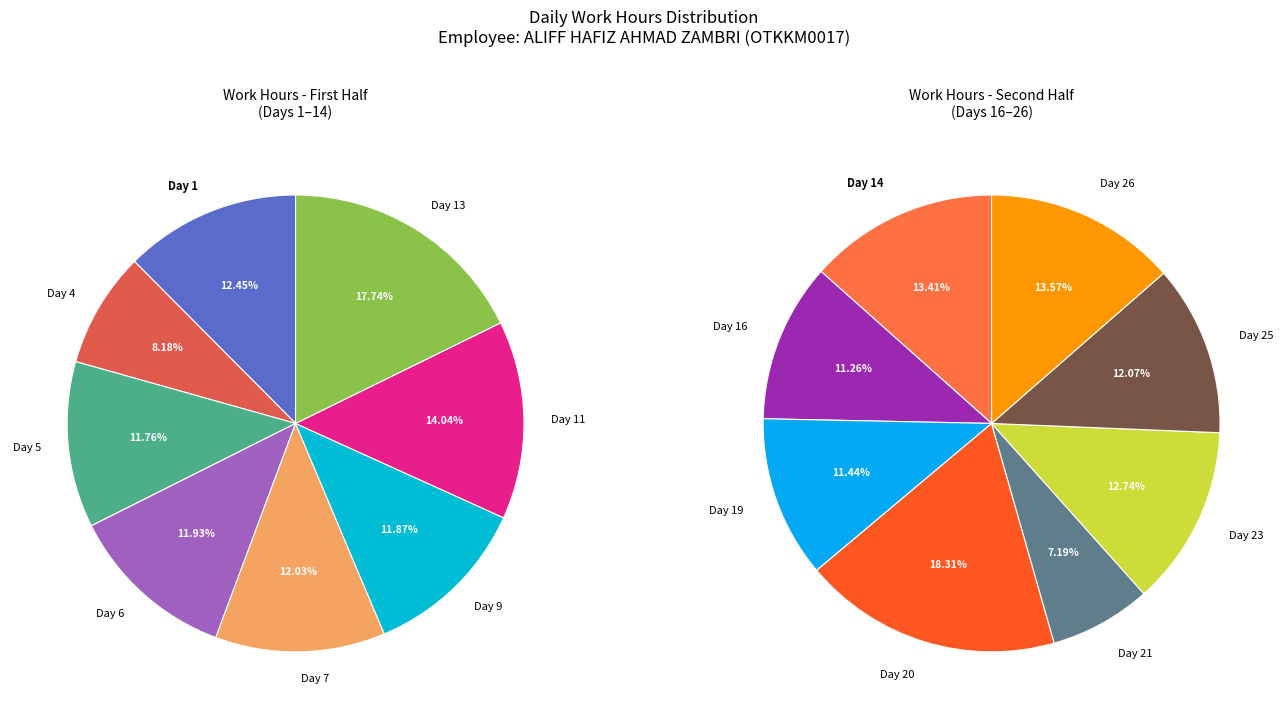

Is there a majority slice in this chart?

No